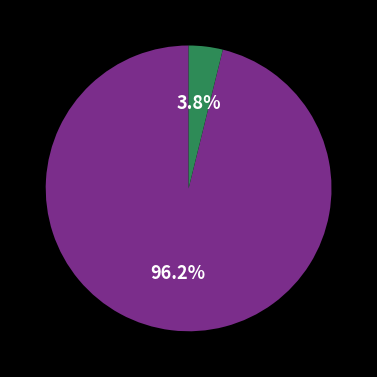

Is there a majority slice in this chart?

Yes